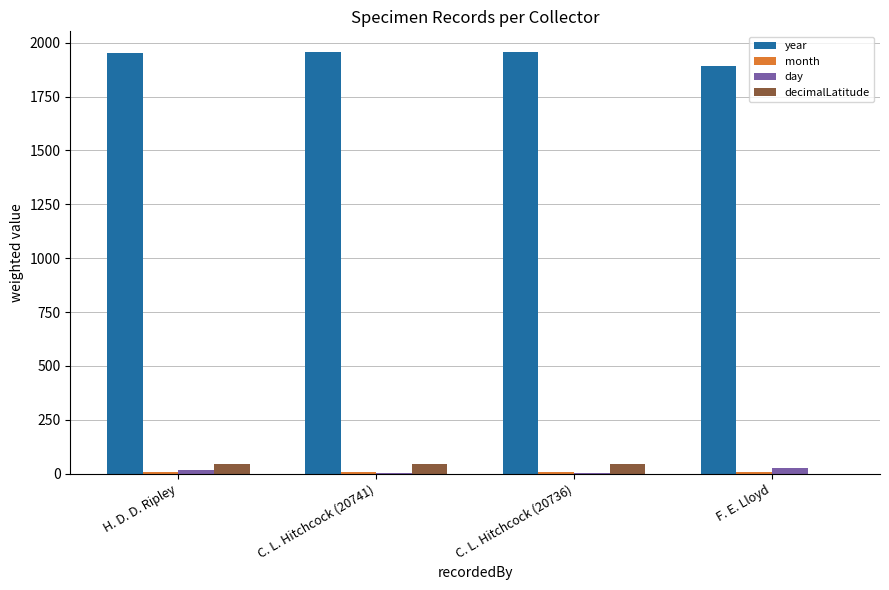

Is it true that year equals 2616.9 at F. E. Lloyd?

False